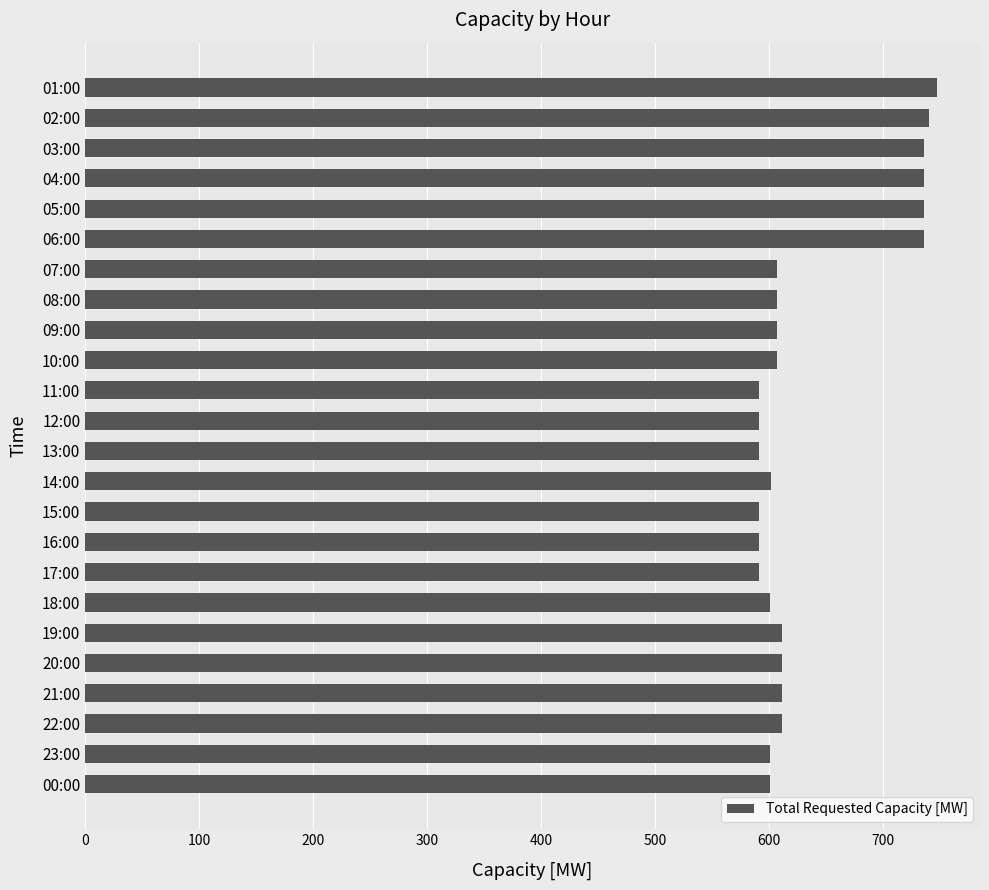

What is the average value?

636